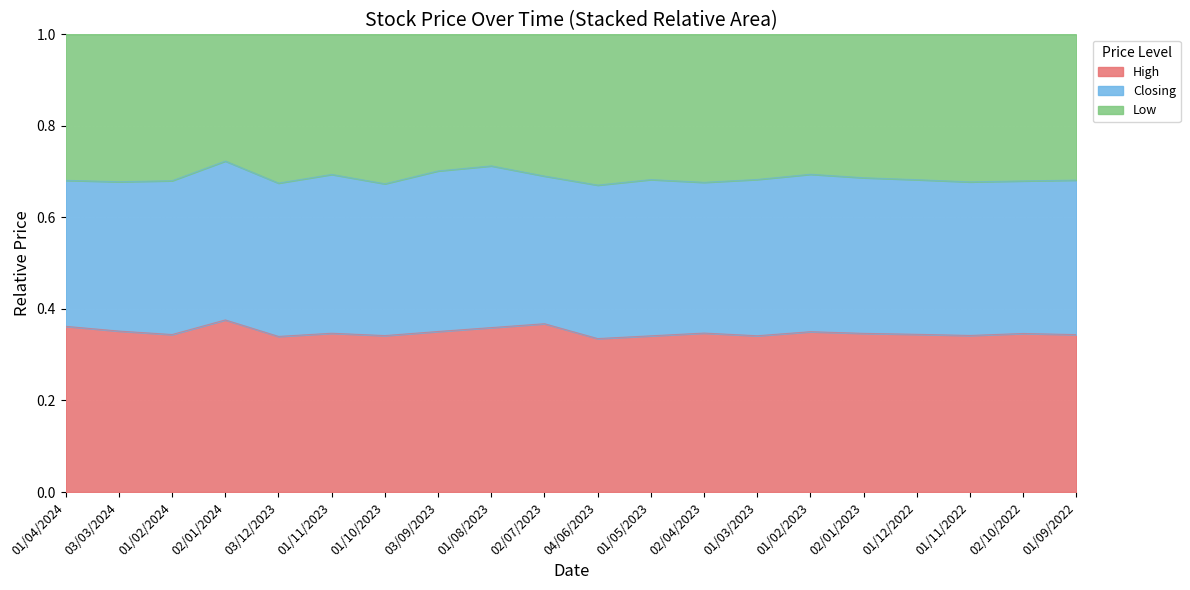

What is the total value across all series at 01/08/2023?

1.0